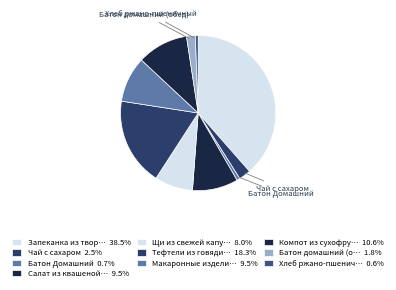

To the nearest percent, what is the average slice percentage?

10%